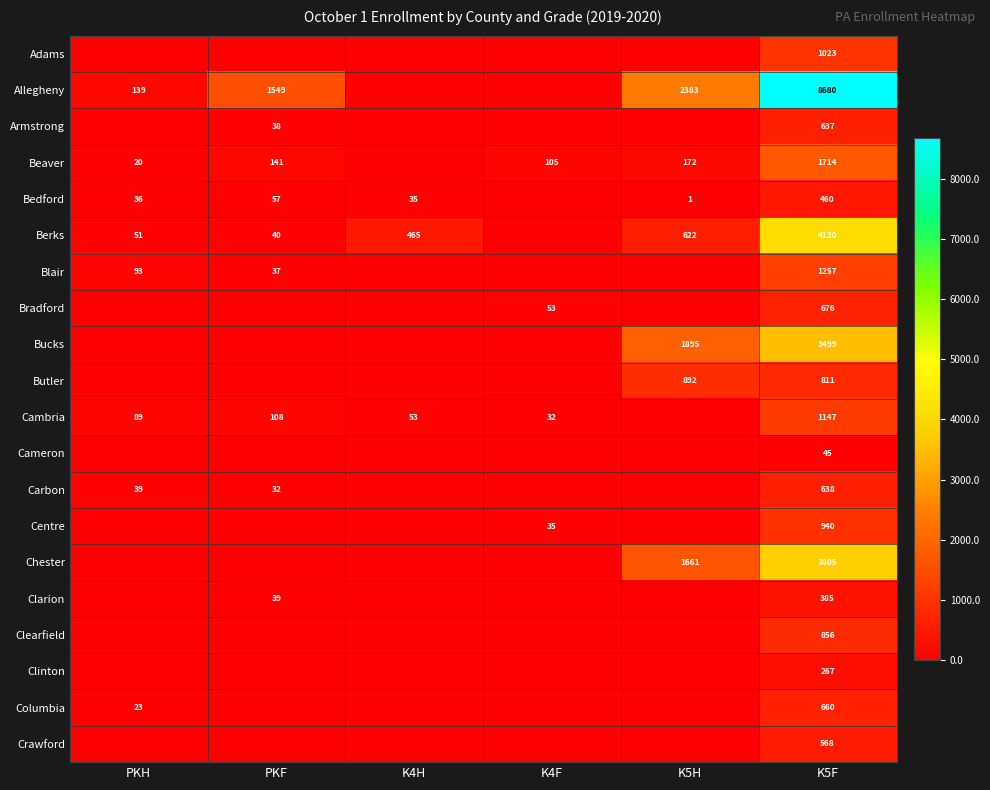

The Berks series shows 51 at PKH. True or false?

True